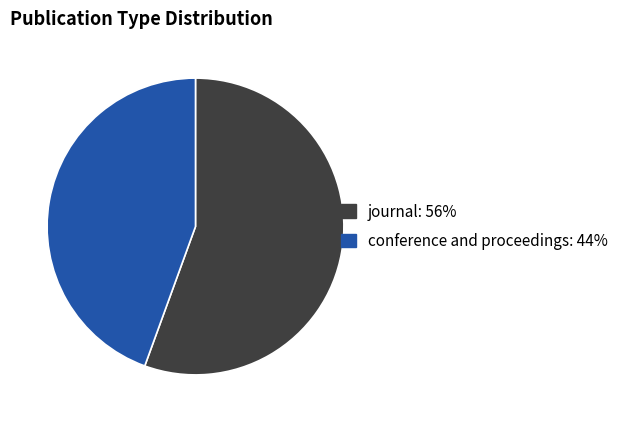

Count the number of slices in the pie.

2